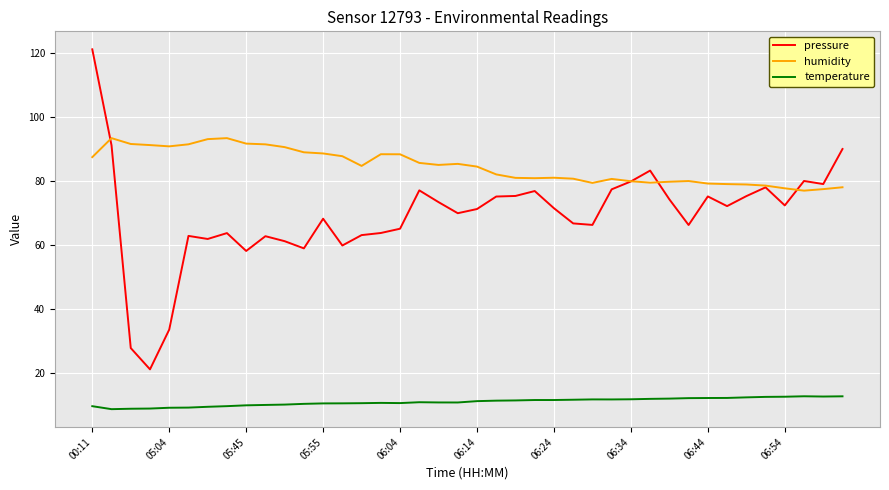

Which series has the widest spread of values?

pressure